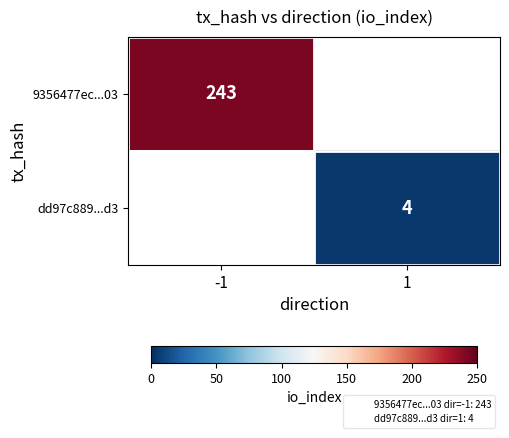

Is the value of 9356477ec...03 at -1 greater than the value of dd97c889...d3 at 1?

Yes